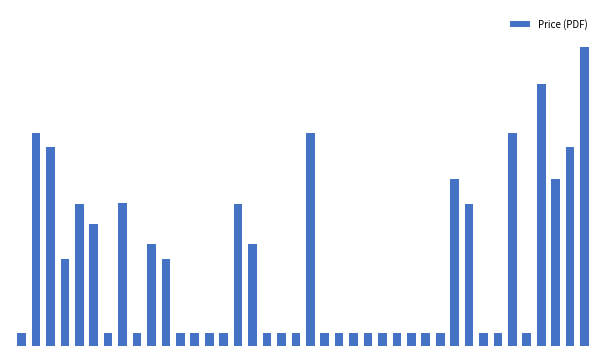

Does the chart contain stacked bars?

No